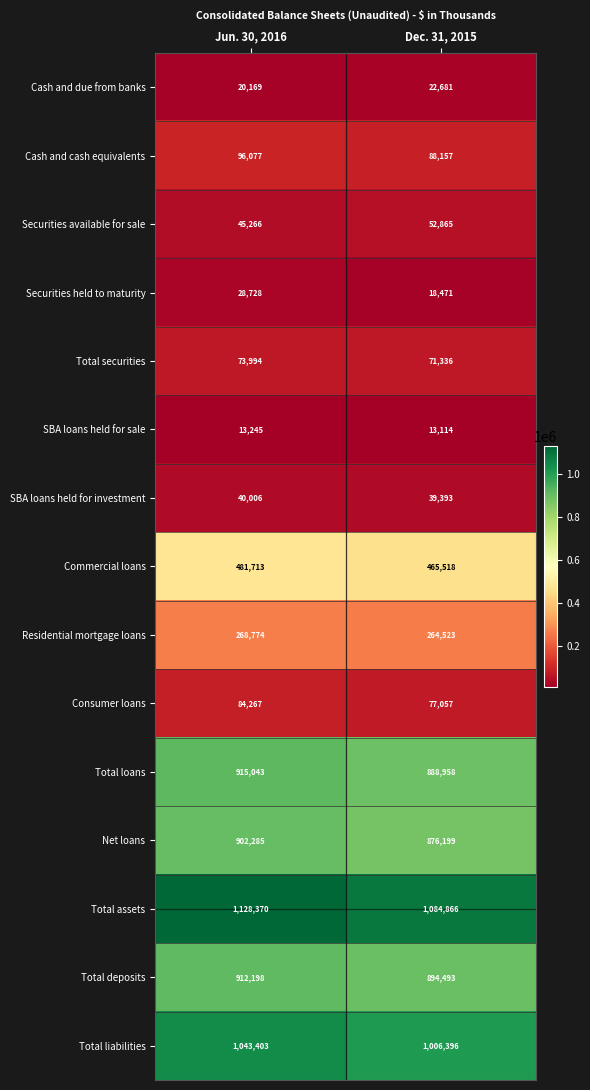

How many values in the Cash and due from banks series are below 22681?

1